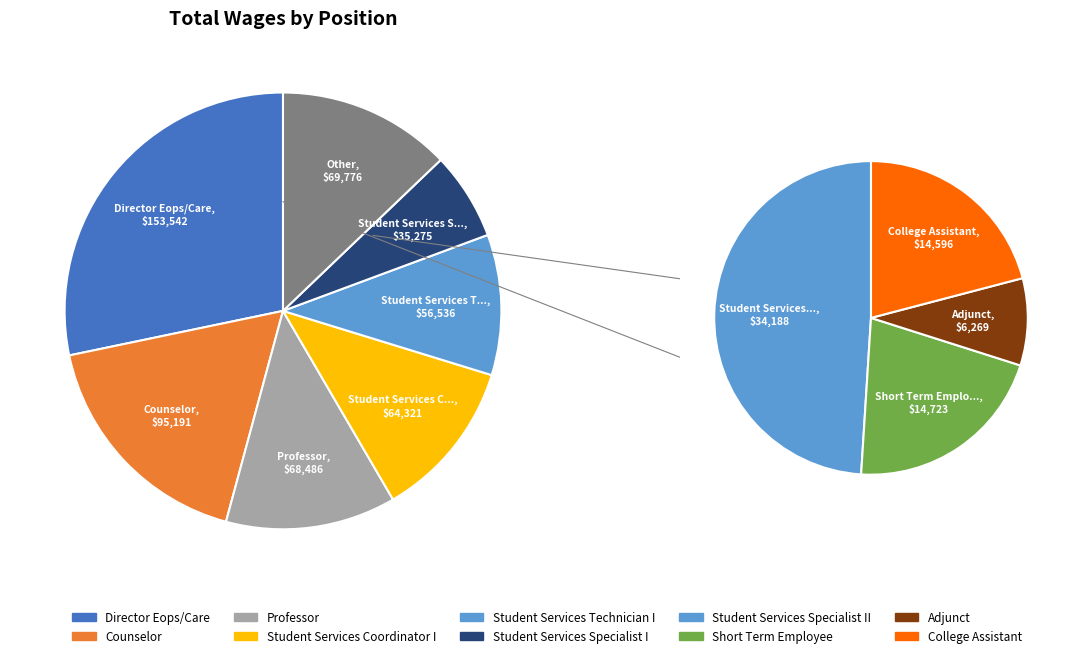

True or false: Director Eops/Care accounts for 28% of the total.

True